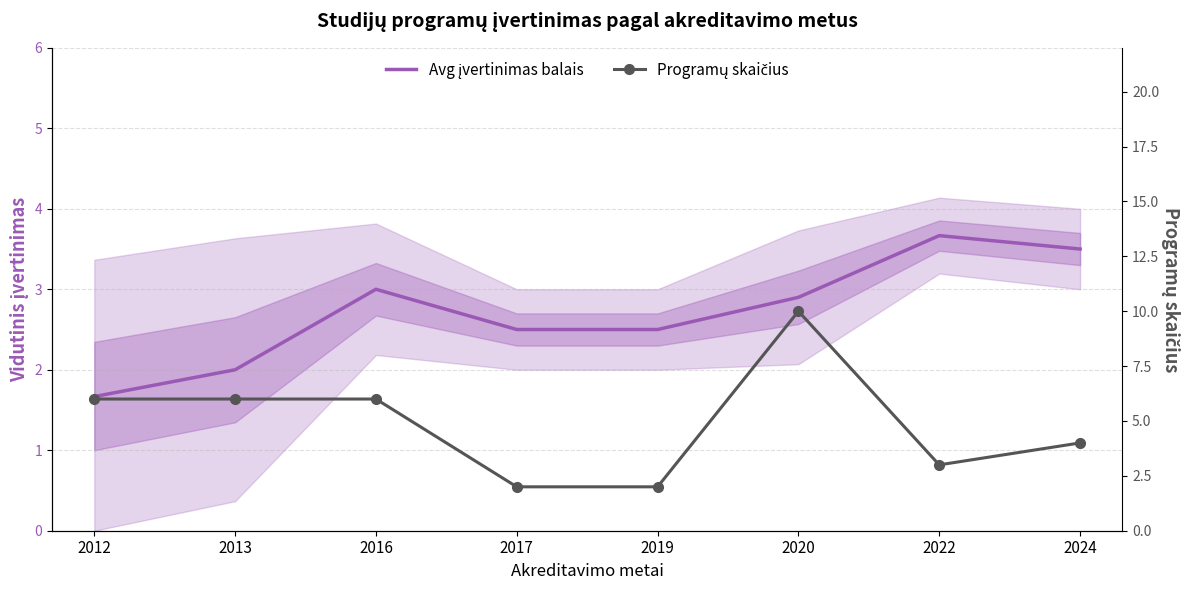

Reading left to right, list all the values displayed in this chart.

Avg įvertinimas balais: 2012=1.7	2013=2.0	2016=3.0	2017=2.5	2019=2.5	2020=2.9	2022=3.7	2024=3.5
Programų skaičius: 2012=6.0	2013=6.0	2016=6.0	2017=2.0	2019=2.0	2020=10.0	2022=3.0	2024=4.0